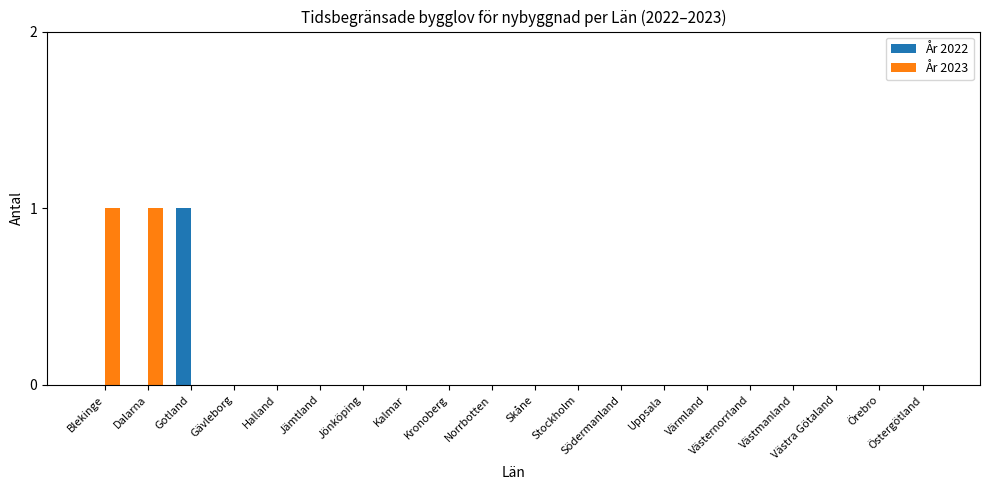

Reading left to right, list all the values displayed in this chart.

År 2022: Blekinge=0	Dalarna=0	Gotland=1	Gävleborg=0	Halland=0	Jämtland=0	Jönköping=0	Kalmar=0	Kronoberg=0	Norrbotten=0	Skåne=0	Stockholm=0	Södermanland=0	Uppsala=0	Värmland=0	Västernorrland=0	Västmanland=0	Västra Götaland=0	Örebro=0	Östergötland=0
År 2023: Blekinge=1	Dalarna=1	Gotland=0	Gävleborg=0	Halland=0	Jämtland=0	Jönköping=0	Kalmar=0	Kronoberg=0	Norrbotten=0	Skåne=0	Stockholm=0	Södermanland=0	Uppsala=0	Värmland=0	Västernorrland=0	Västmanland=0	Västra Götaland=0	Örebro=0	Östergötland=0